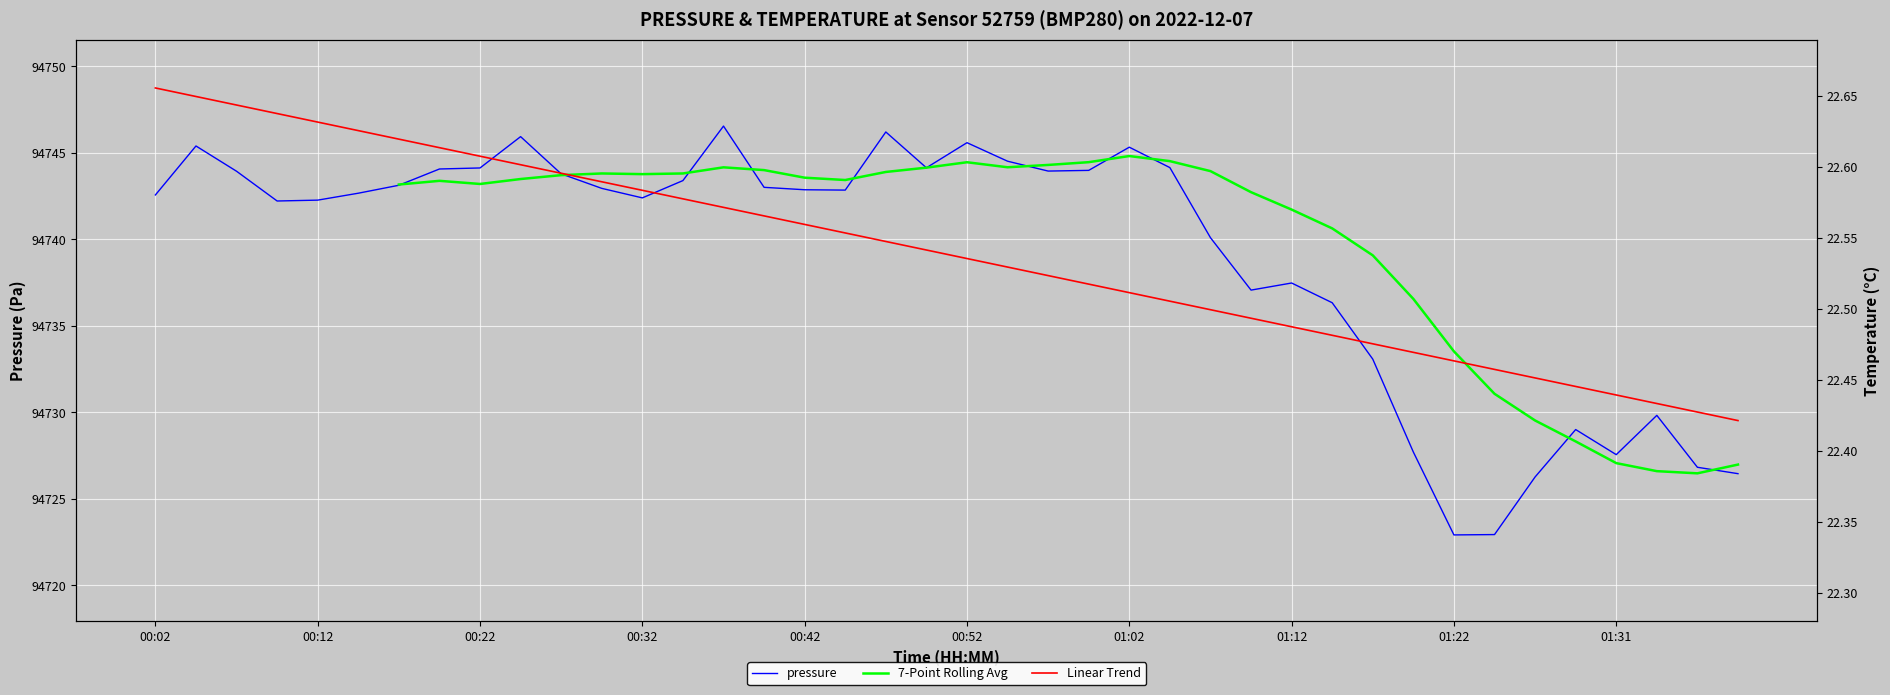

What are all the series names shown in the legend?

pressure, 7-Point Rolling Avg, Linear Trend